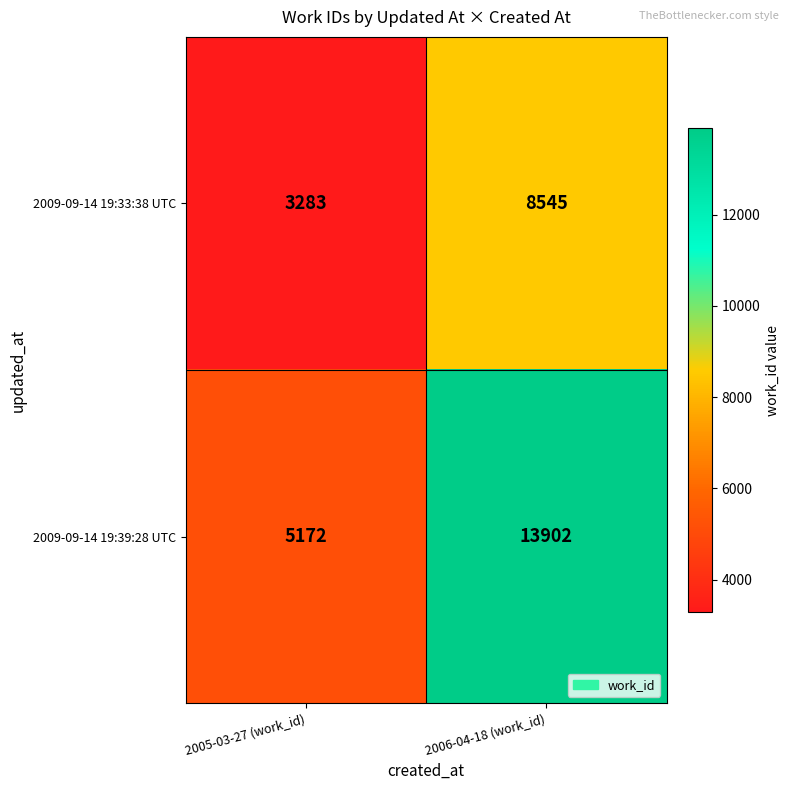

At 2006-04-18 (work_id), list the series in order from largest to smallest.

2009-09-14 19:39:28 UTC, 2009-09-14 19:33:38 UTC